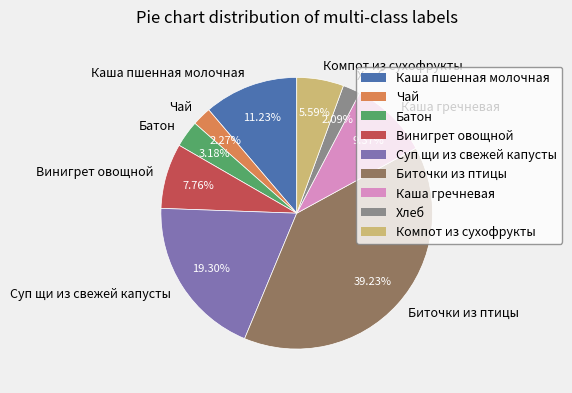

To the nearest percent, what percentage of the pie is Компот из сухофрукты?

6%